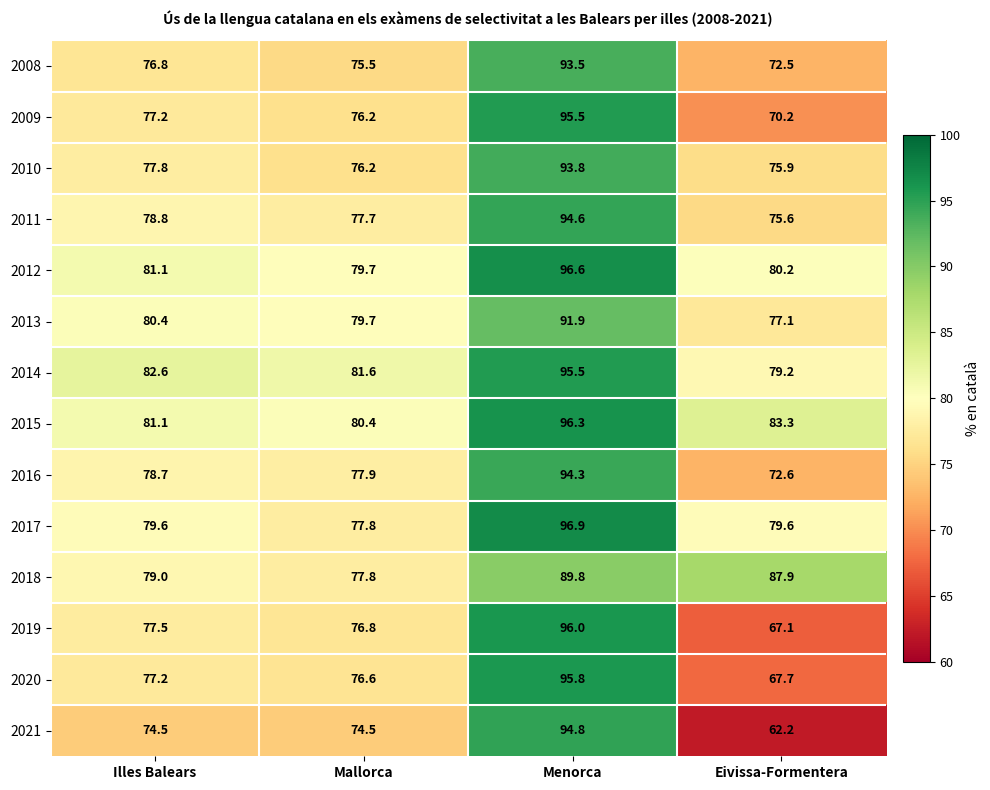

The value of 2011 at Eivissa-Formentera is 75.6. True or false?

True